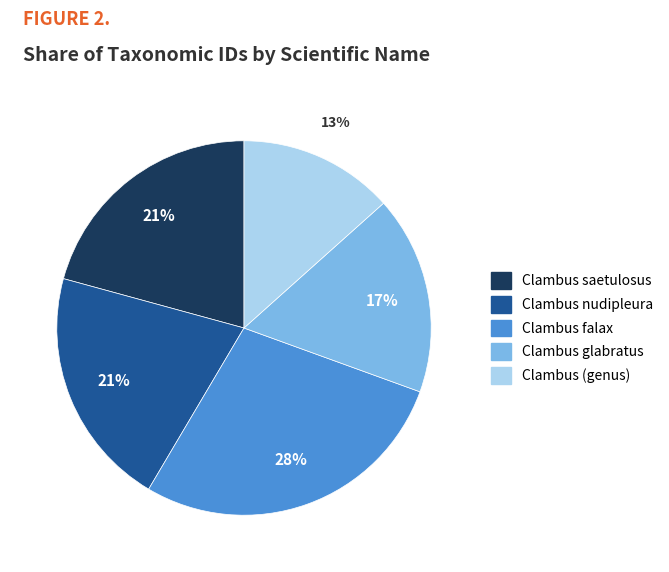

Do Clambus saetulosus and Clambus falax together represent more than half of the pie?

No